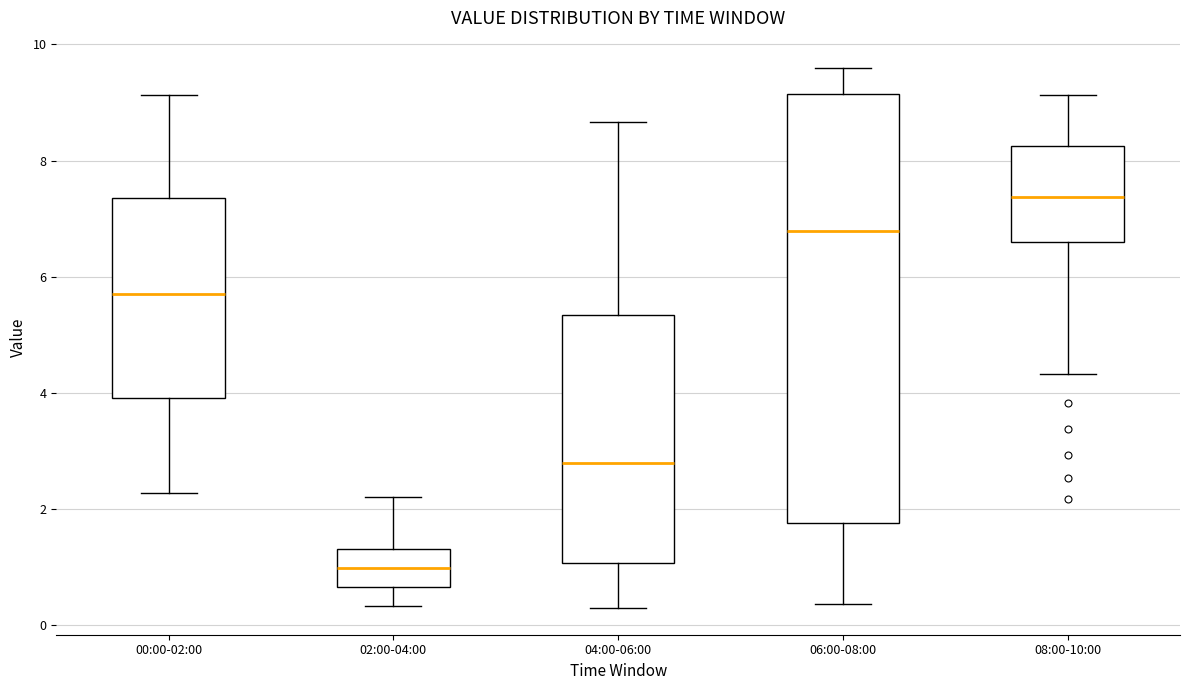

Which box has the highest median line?

08:00-10:00